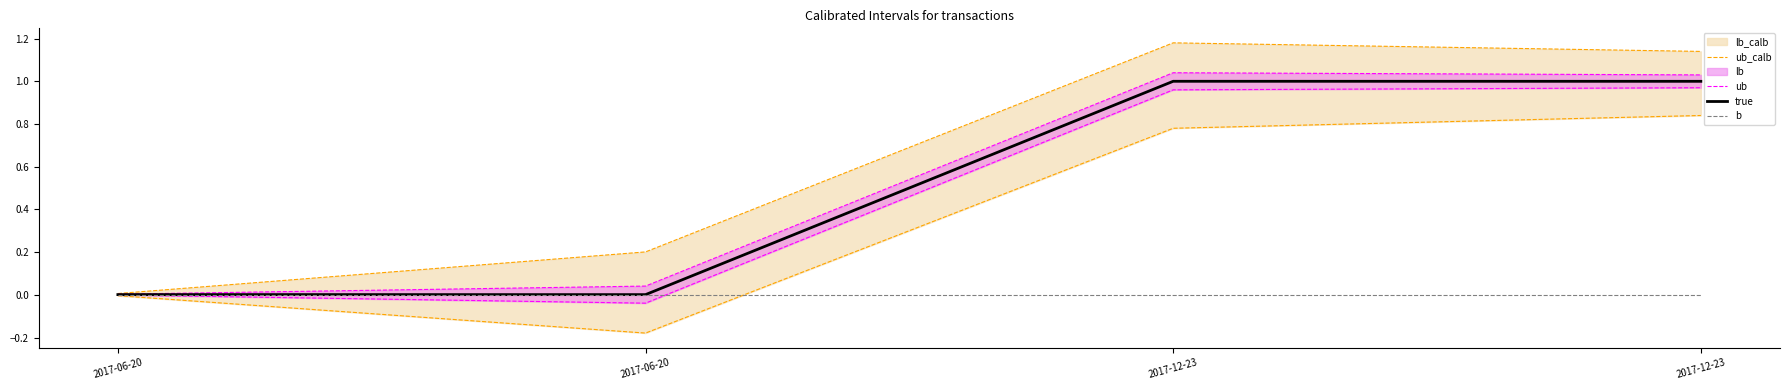

Is it true that b equals 0.0 at 2017-12-23?

True